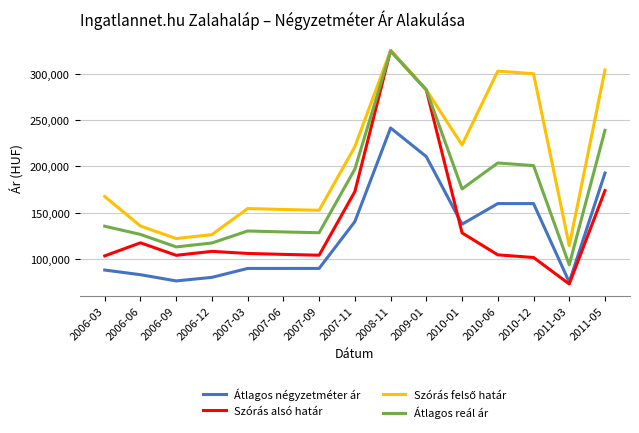

Is the value of Szórás alsó határ at 2011-05 greater than the value of Átlagos négyzetméter ár at 2006-06?

Yes